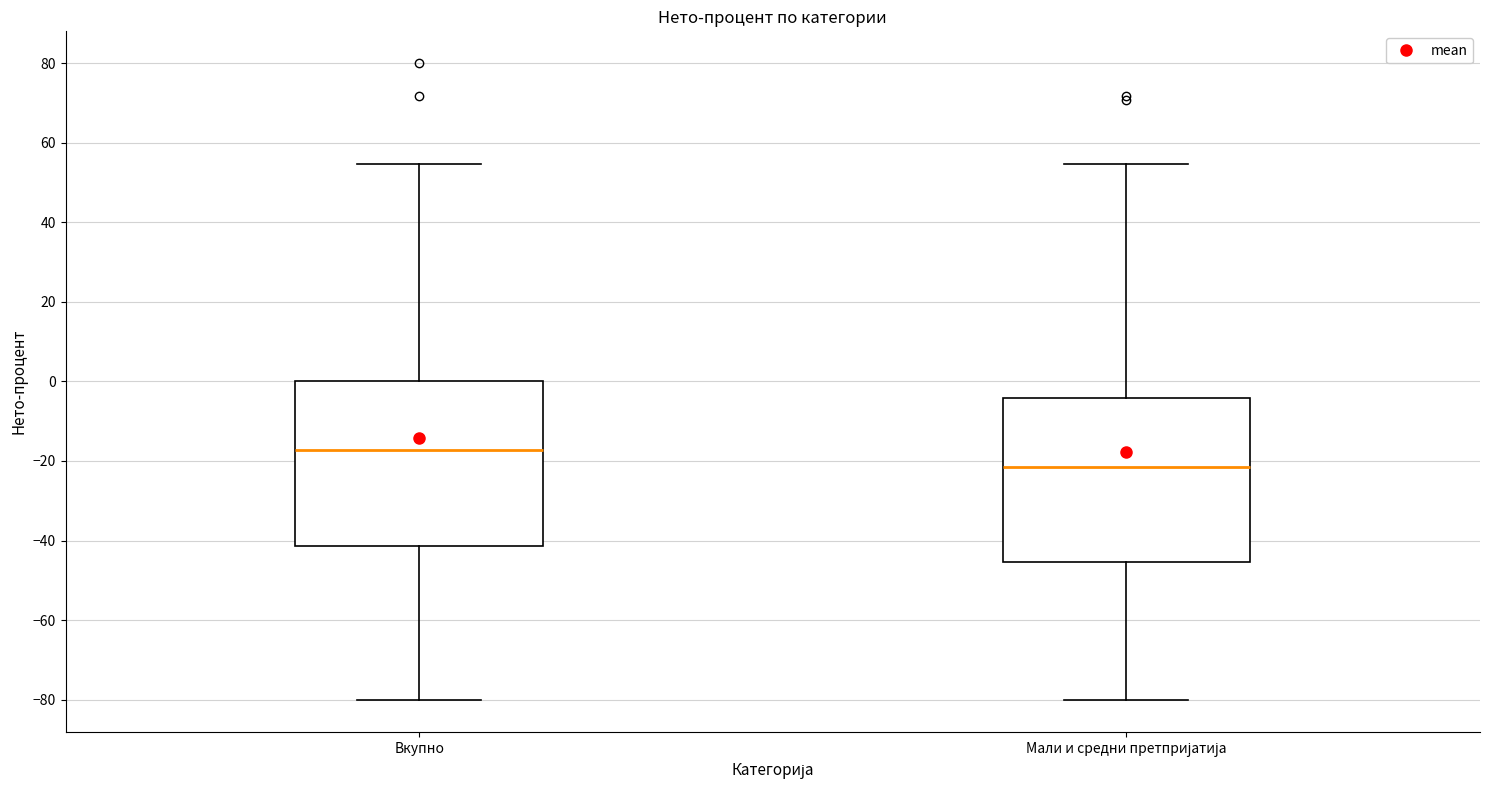

Reading left to right, read every box against the y-axis: the position of its median line, the range the box covers, and the ends of its whiskers. The values are not printed on the chart, so give them approximately, as read against the axis.

Вкупно: median -18, box -42 to 0, whiskers -80 to 54
Мали и средни претпријатија: median -22, box -46 to -4, whiskers -80 to 54